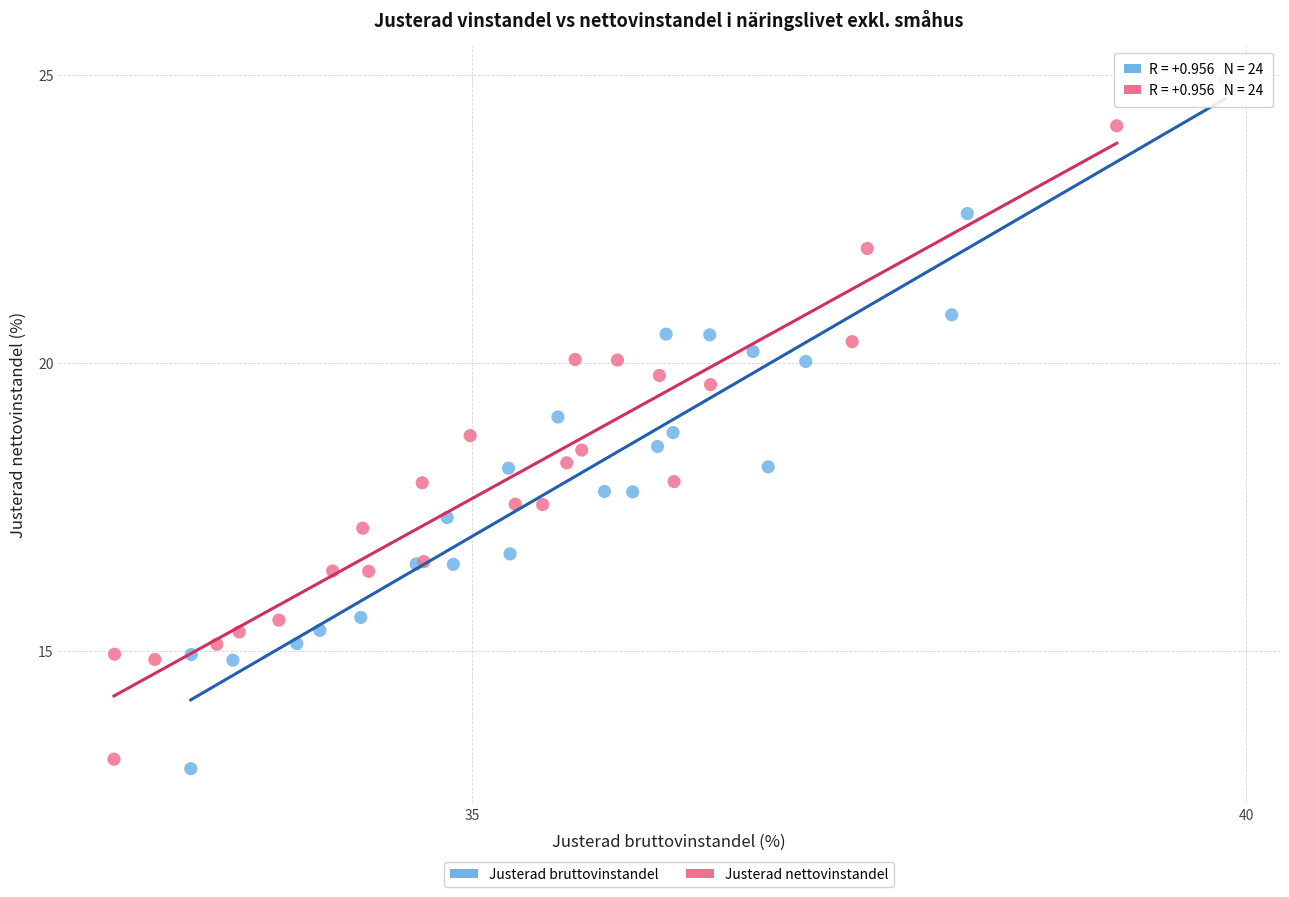

Which series has the largest Y range (max minus min)?

Justerad bruttovinstandel